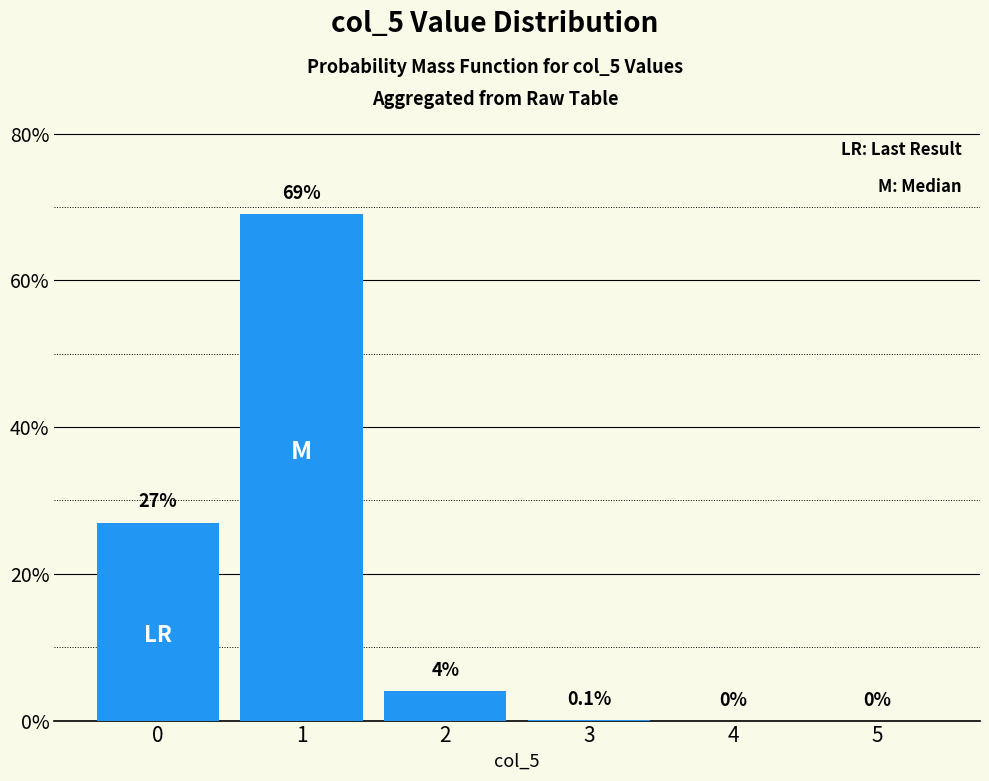

Reading right to left, extract all data points from this chart.

0.0	0.0	0.1	4.0	69.0	27.0